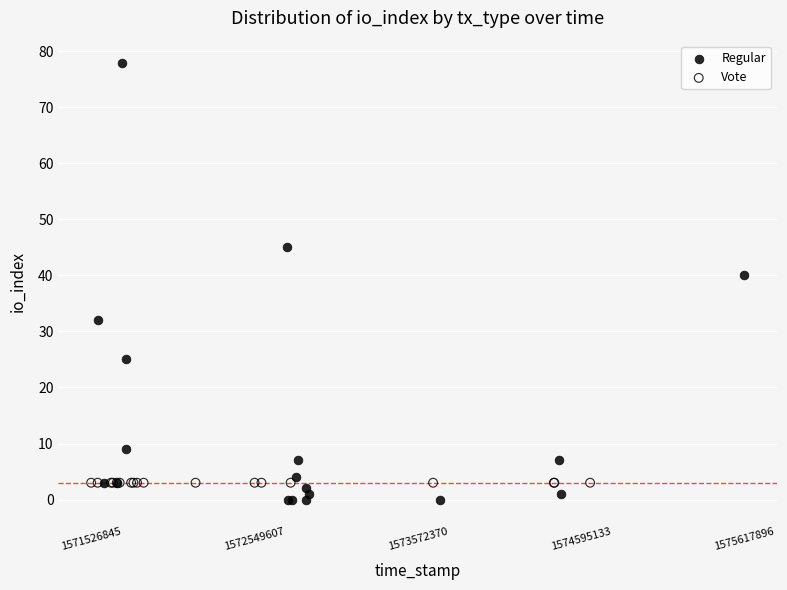

Which series contains the highest Y value?

Regular